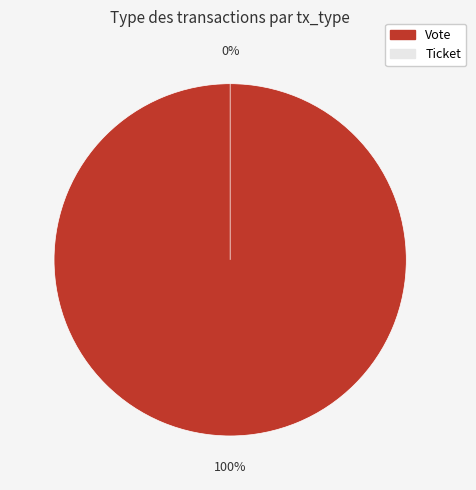

Which slice is the smallest?

Ticket